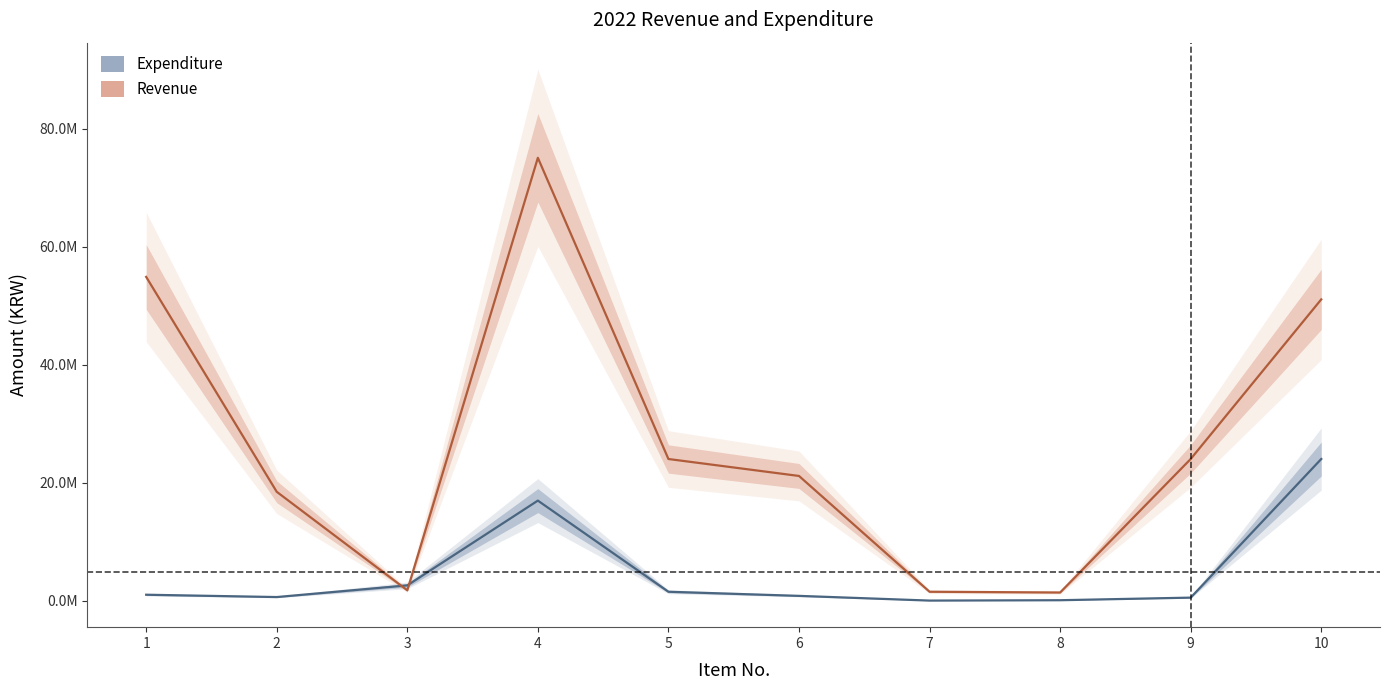

How many times do Expenditure and Revenue cross each other?

2